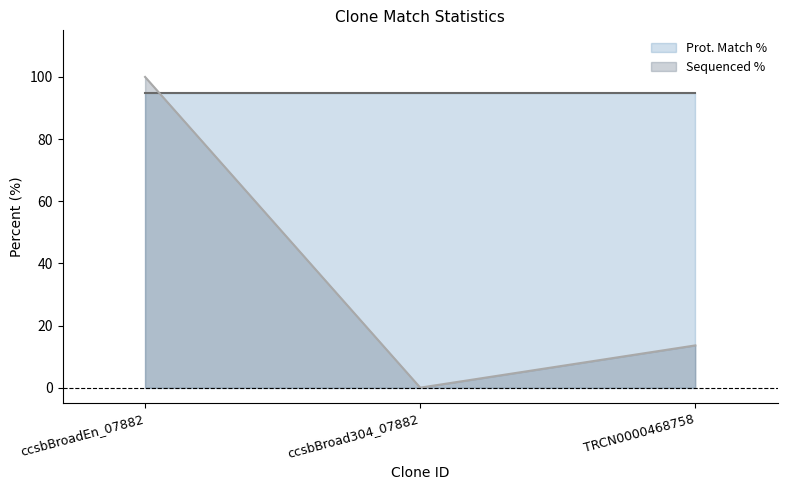

Count the values in the range 0 to 100.

3